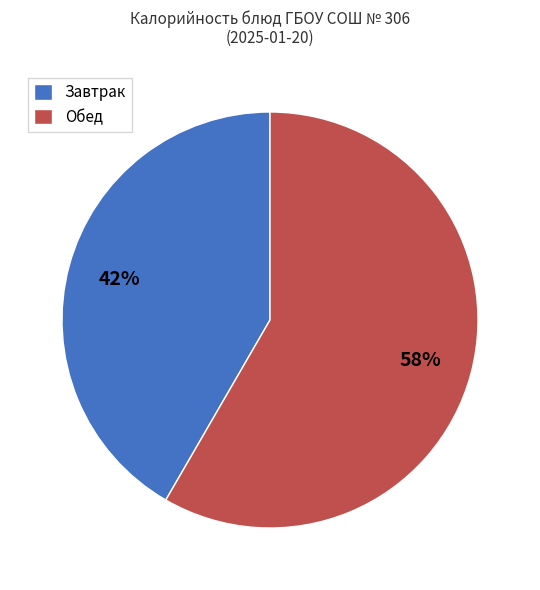

Is there any slice that represents more than half of the pie?

Yes